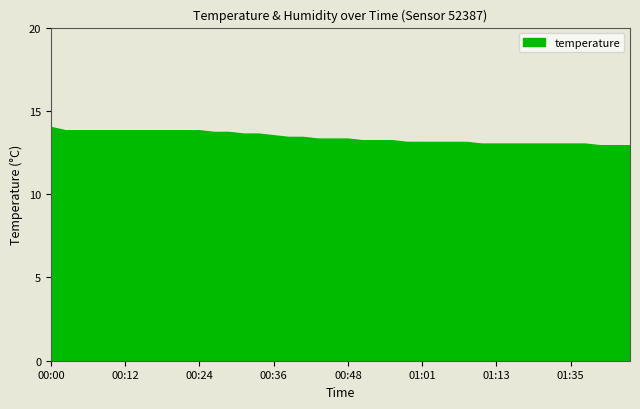

Reading left to right, list all the values displayed in this chart.

14.0	13.8	13.8	13.8	13.8	13.8	13.8	13.8	13.8	13.8	13.8	13.7	13.7	13.6	13.6	13.5	13.4	13.4	13.3	13.3	13.3	13.2	13.2	13.2	13.1	13.1	13.1	13.1	13.1	13.0	13.0	13.0	13.0	13.0	13.0	13.0	13.0	12.9	12.9	12.9